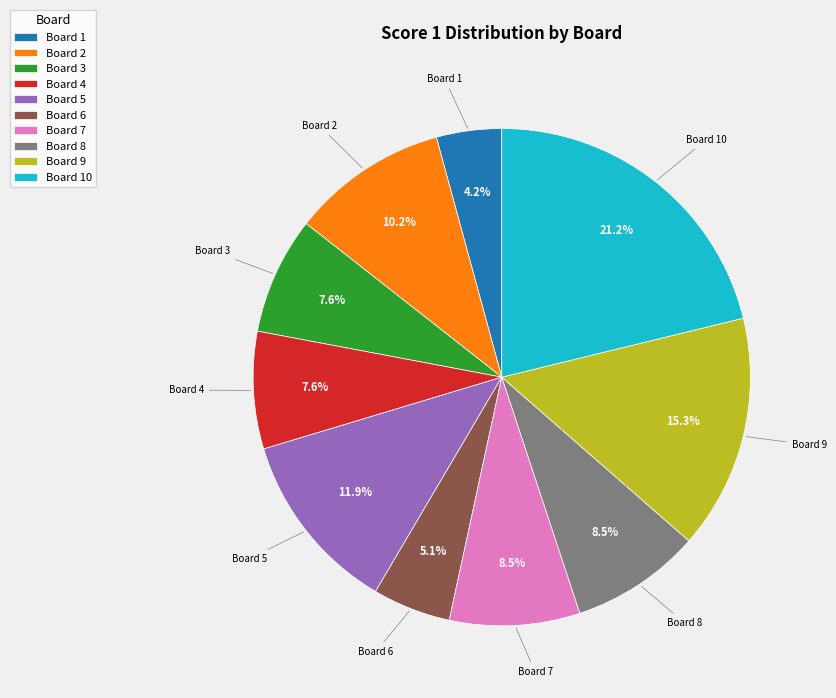

Does Board 2 represent more than half of the total?

No